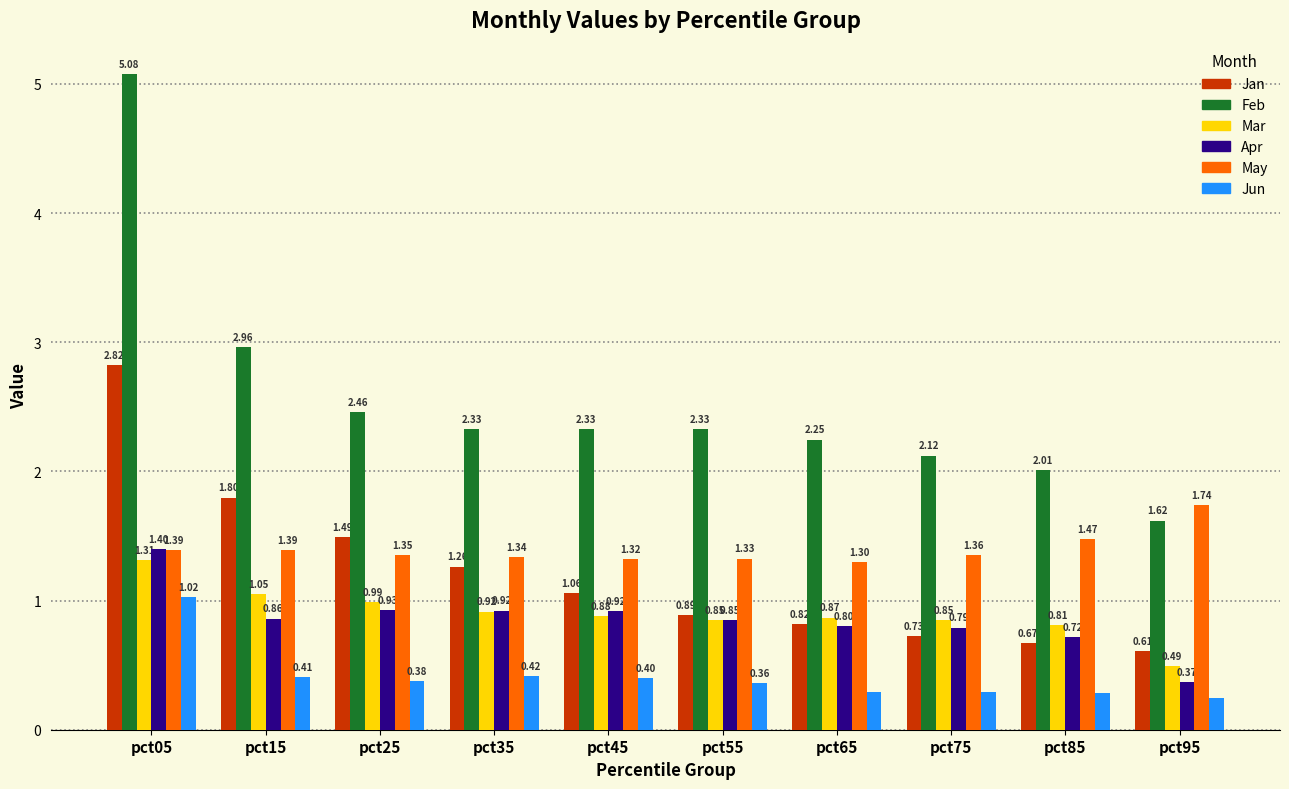

How many bars are there in each group?

6